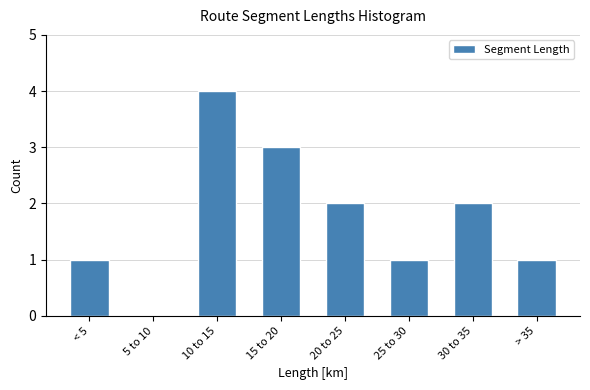

Reading left to right, transcribe all the data shown in this chart.

< 5=1	5 to 10=0	10 to 15=4	15 to 20=3	20 to 25=2	25 to 30=1	30 to 35=2	> 35=1